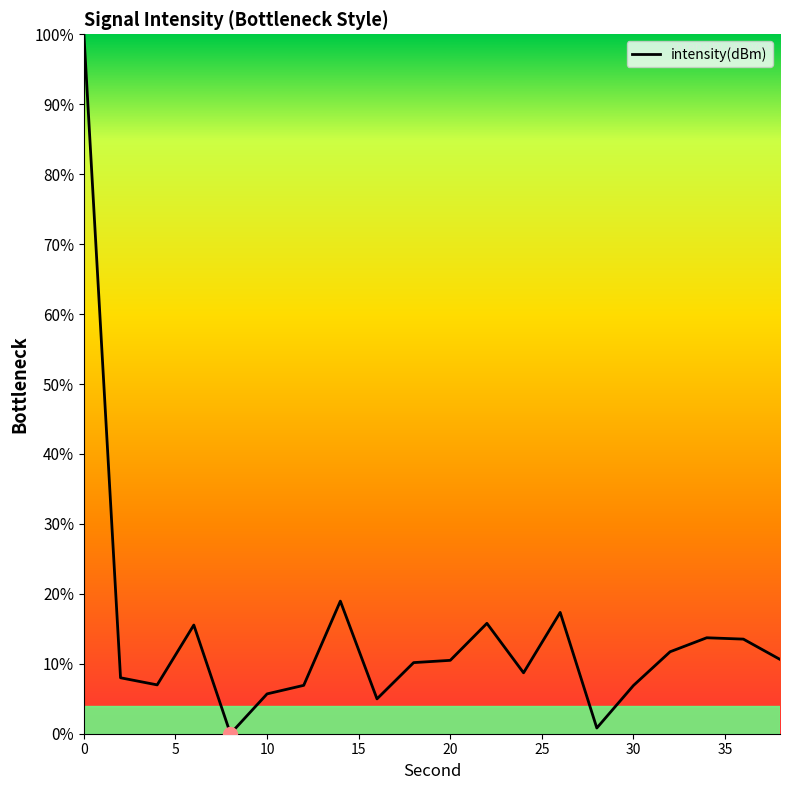

How many categories are shown in the chart?

20